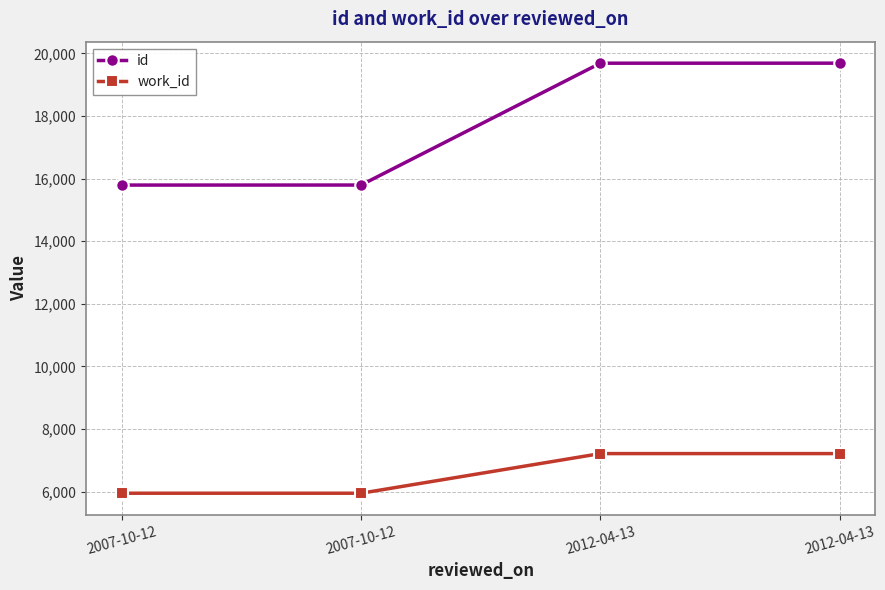

Rank the categories by work_id value from lowest to highest.

2007-10-12, 2007-10-12, 2012-04-13, 2012-04-13